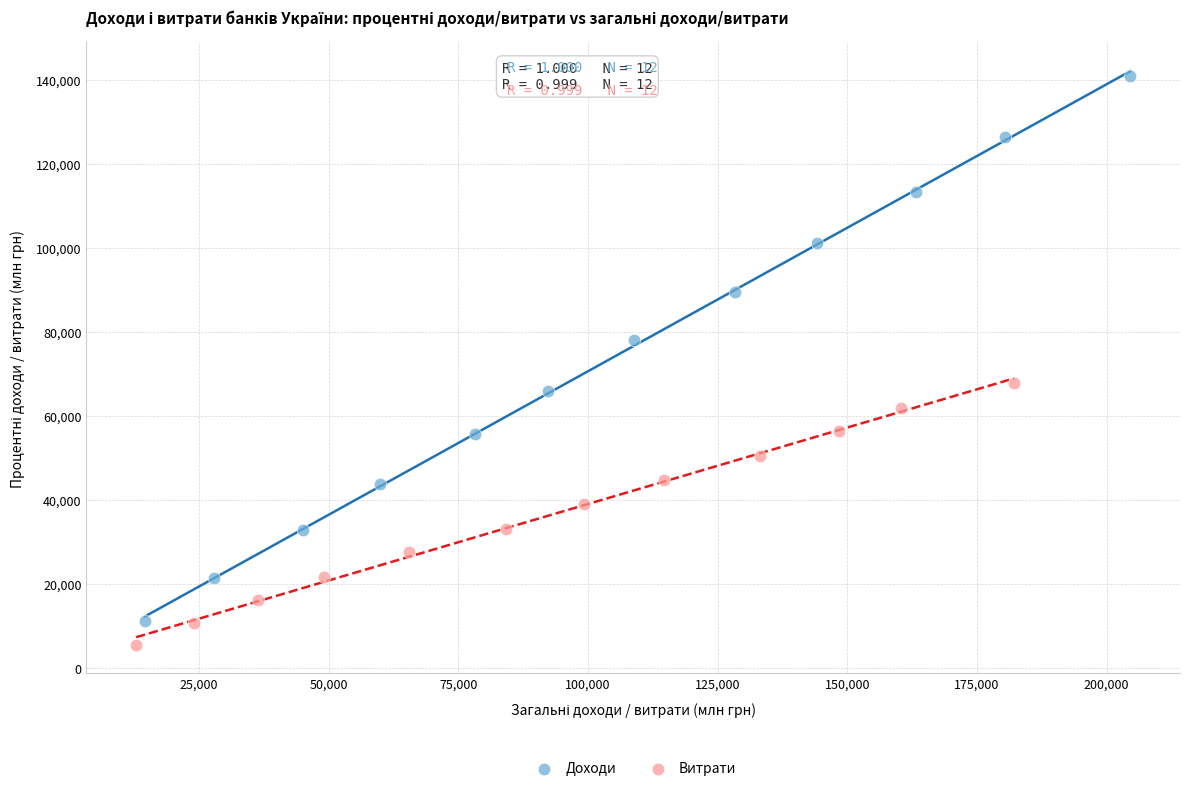

Which series has the widest spread of Y values?

Доходи